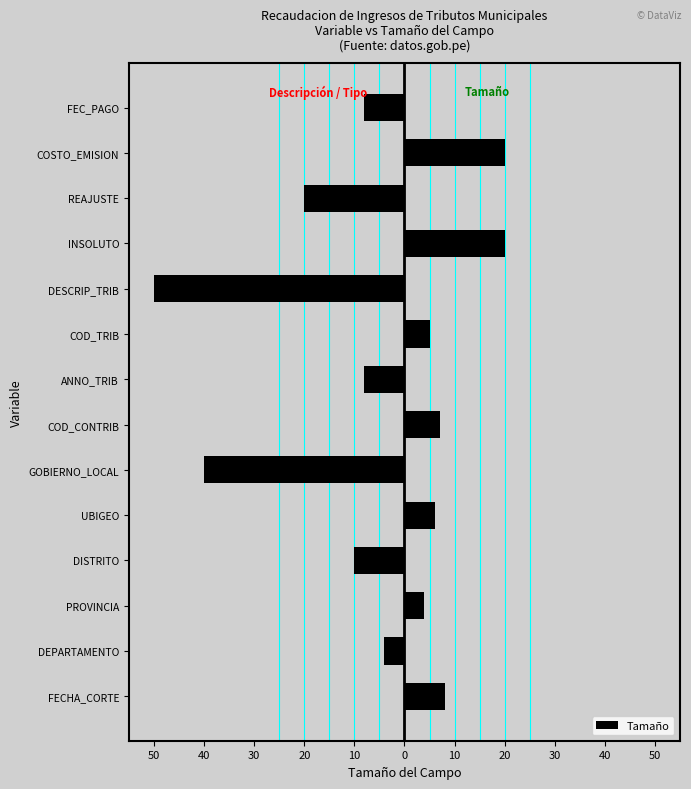

Does the chart contain any negative values?

Yes